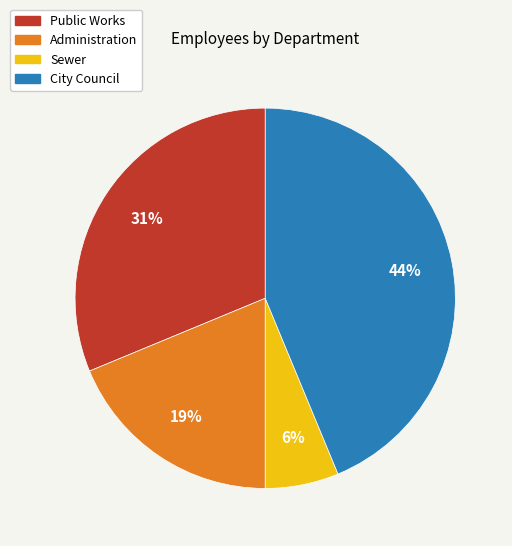

What percentage is the City Council slice, to the nearest percent?

44%